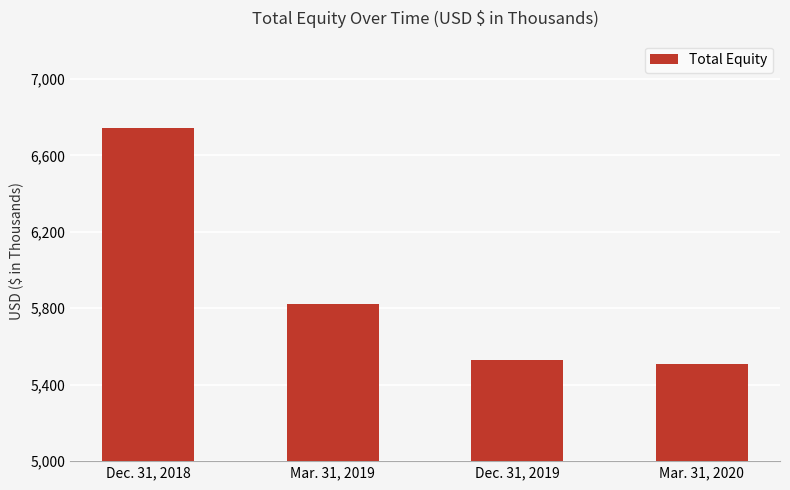

Rank the categories by value from lowest to highest.

Mar. 31, 2020, Dec. 31, 2019, Mar. 31, 2019, Dec. 31, 2018